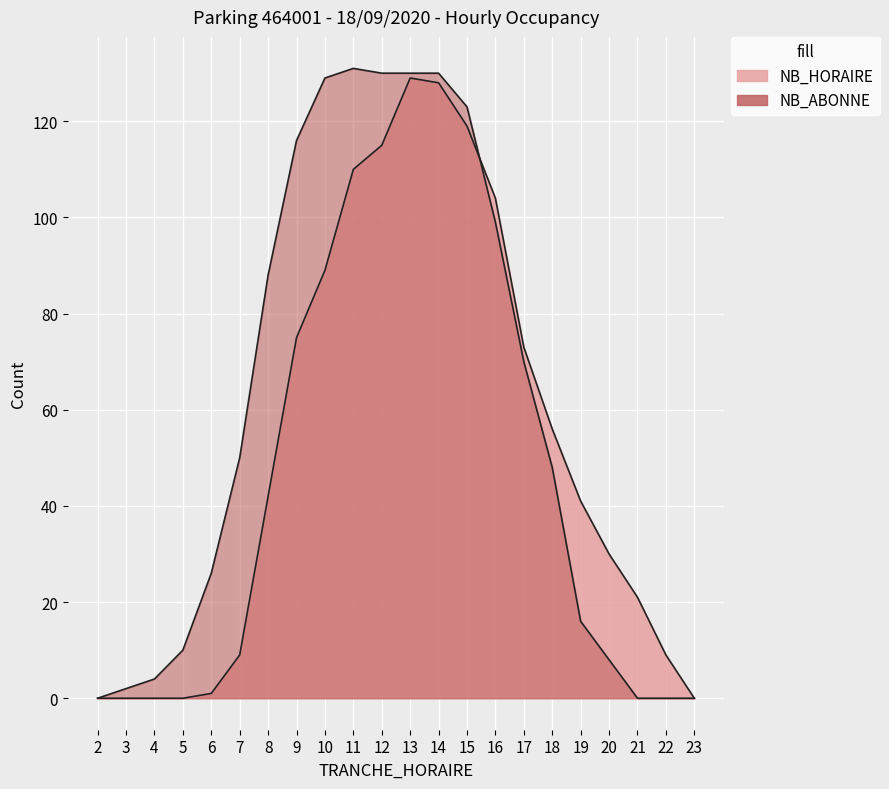

How many interior local peaks does the NB_HORAIRE series have?

1